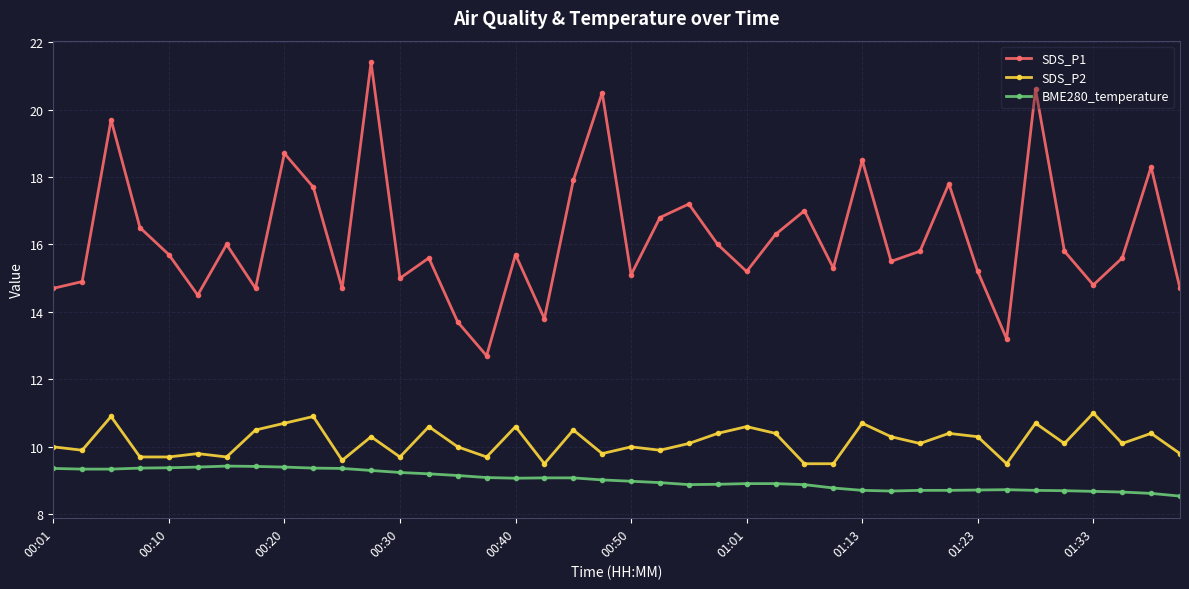

What is the value of the SDS_P2 point at the 9th from the left?

10.7